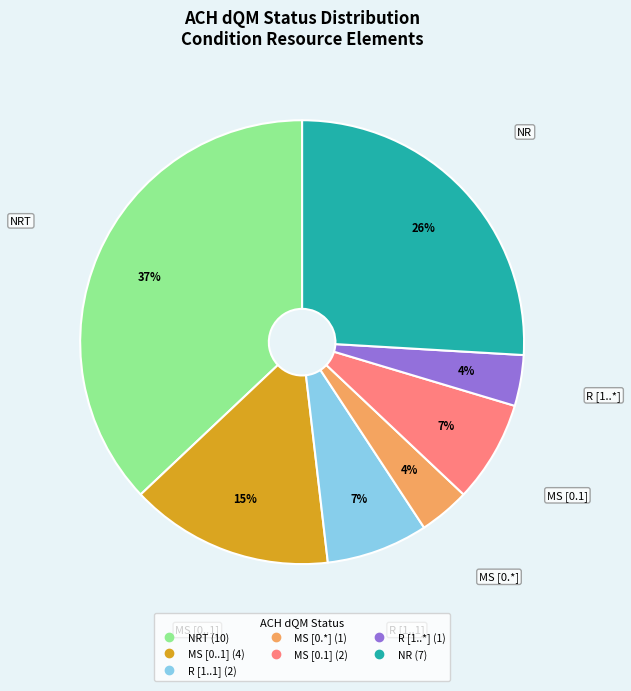

To the nearest percent, what is the difference between the largest and smallest slice percentages?

33%